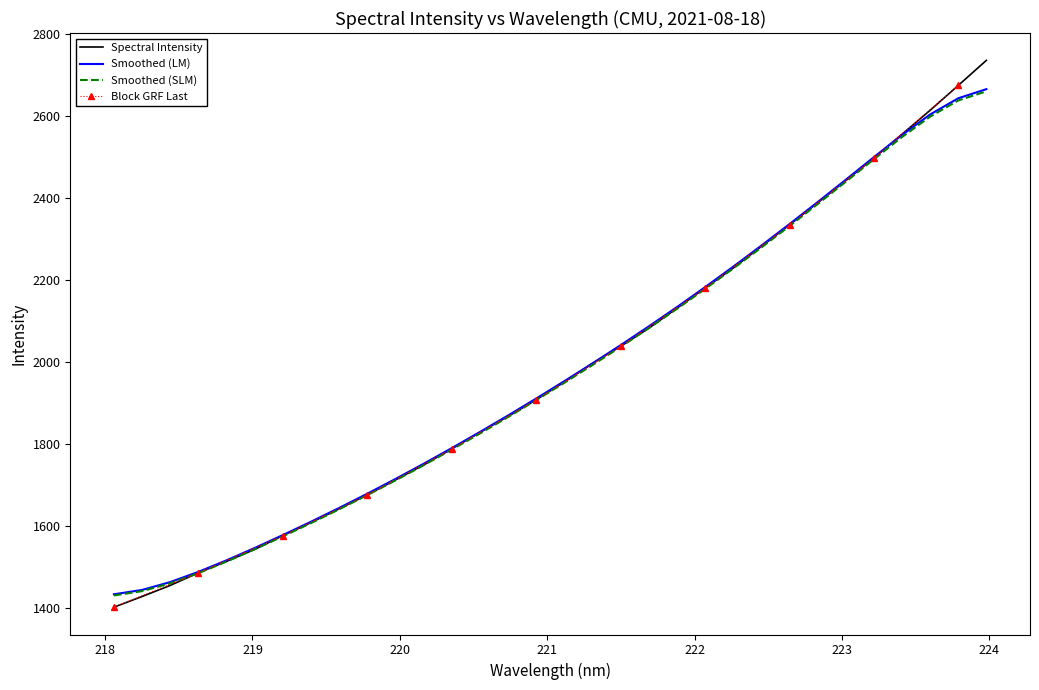

Reading left to right, transcribe all the data shown in this chart.

1402.6	1428.6	1455.6	1486.4	1514.3	1543.5	1577.0	1609.1	1642.5	1676.6	1712.8	1749.4	1788.4	1828.6	1867.6	1908.3	1951.5	1996.9	2038.4	2082.6	2131.3	2180.4	2229.2	2281.7	2334.3	2388.0	2442.0	2496.9	2555.1	2613.4	2674.0	2735.1